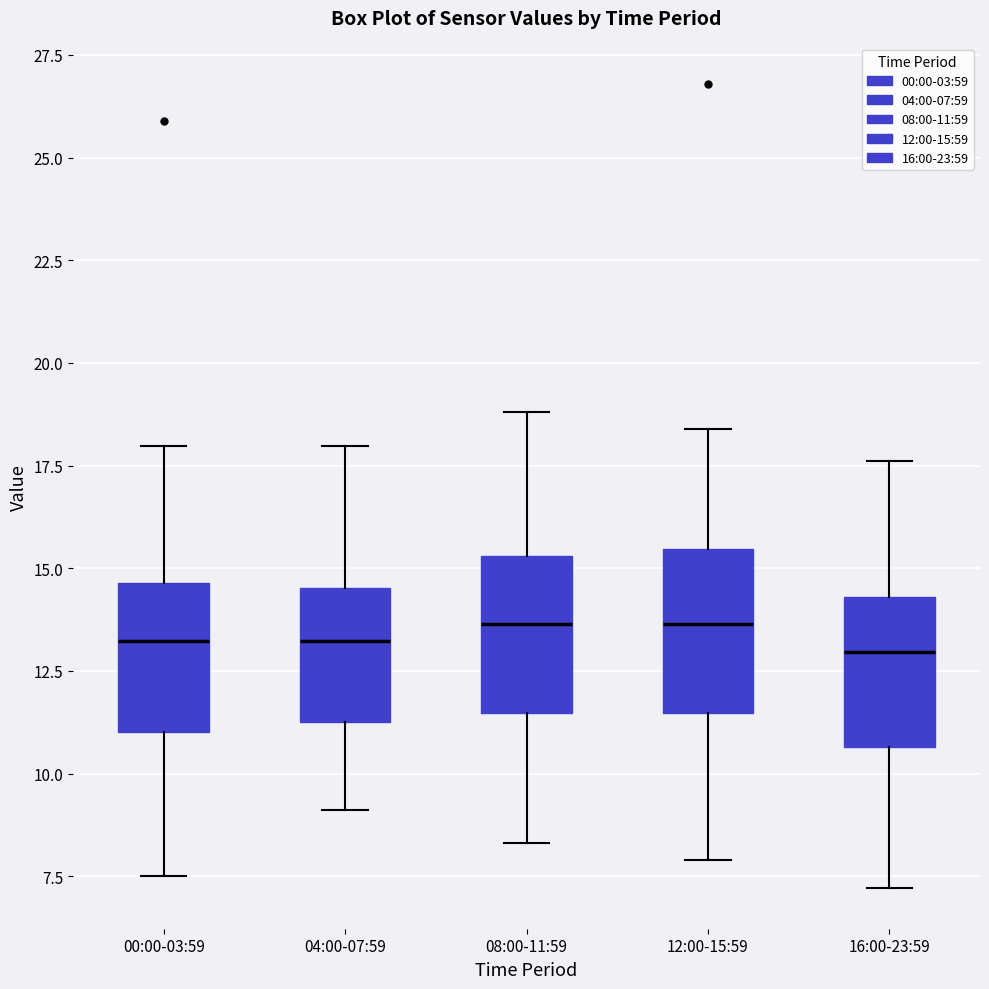

Reading left to right, read every box against the y-axis: the position of its median line, the range the box covers, and the ends of its whiskers. The values are not printed on the chart, so give them approximately, as read against the axis.

00:00-03:59: median 13.0, box 11.0 to 14.5, whiskers 7.5 to 18.0
04:00-07:59: median 13.0, box 11.5 to 14.5, whiskers 9.0 to 18.0
08:00-11:59: median 13.5, box 11.5 to 15.5, whiskers 8.5 to 19.0
12:00-15:59: median 13.5, box 11.5 to 15.5, whiskers 8.0 to 18.5
16:00-23:59: median 13.0, box 10.5 to 14.5, whiskers 7.0 to 17.5